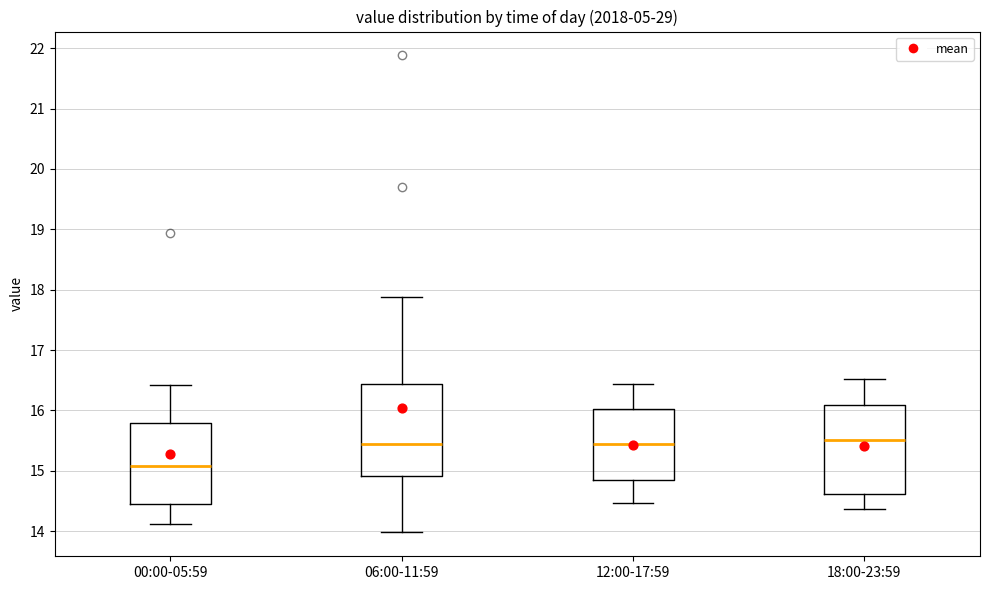

Reading left to right, transcribe this box plot: for each box, give where its median line is, the range the box spans, and where its two whiskers end, as read against the y-axis. The values are not printed on the chart, so give them approximately, as read against the axis.

00:00-05:59: median 15.1, box 14.5 to 15.8, whiskers 14.1 to 16.4
06:00-11:59: median 15.4, box 14.9 to 16.4, whiskers 14.0 to 17.9
12:00-17:59: median 15.5, box 14.9 to 16.0, whiskers 14.5 to 16.4
18:00-23:59: median 15.5, box 14.6 to 16.1, whiskers 14.4 to 16.5